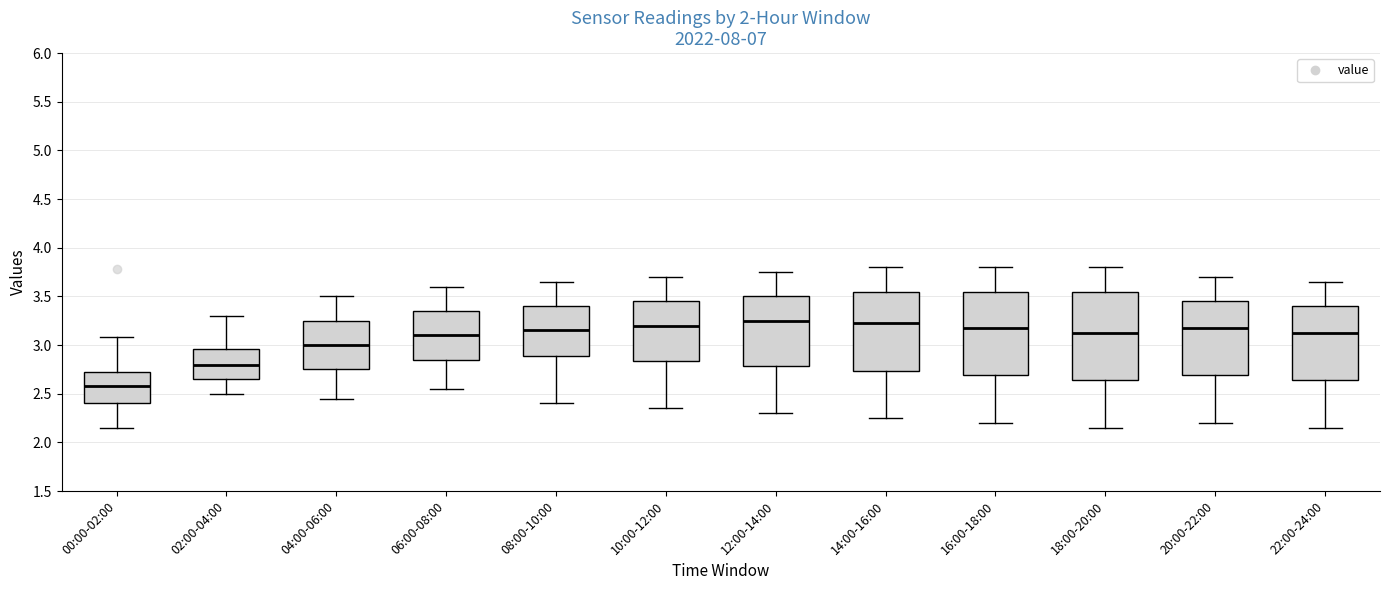

Reading left to right, transcribe this box plot: for each box, give where its median line is, the range the box spans, and where its two whiskers end, as read against the y-axis. The values are not printed on the chart, so give them approximately, as read against the axis.

00:00-02:00: median 2.60, box 2.40 to 2.70, whiskers 2.15 to 3.10
02:00-04:00: median 2.80, box 2.65 to 2.95, whiskers 2.50 to 3.30
04:00-06:00: median 3.00, box 2.75 to 3.25, whiskers 2.45 to 3.50
06:00-08:00: median 3.10, box 2.85 to 3.35, whiskers 2.55 to 3.60
08:00-10:00: median 3.15, box 2.90 to 3.40, whiskers 2.40 to 3.65
10:00-12:00: median 3.20, box 2.85 to 3.45, whiskers 2.35 to 3.70
12:00-14:00: median 3.25, box 2.80 to 3.50, whiskers 2.30 to 3.75
14:00-16:00: median 3.25, box 2.75 to 3.55, whiskers 2.25 to 3.80
16:00-18:00: median 3.20, box 2.70 to 3.55, whiskers 2.20 to 3.80
18:00-20:00: median 3.15, box 2.65 to 3.55, whiskers 2.15 to 3.80
20:00-22:00: median 3.20, box 2.70 to 3.45, whiskers 2.20 to 3.70
22:00-24:00: median 3.15, box 2.65 to 3.40, whiskers 2.15 to 3.65